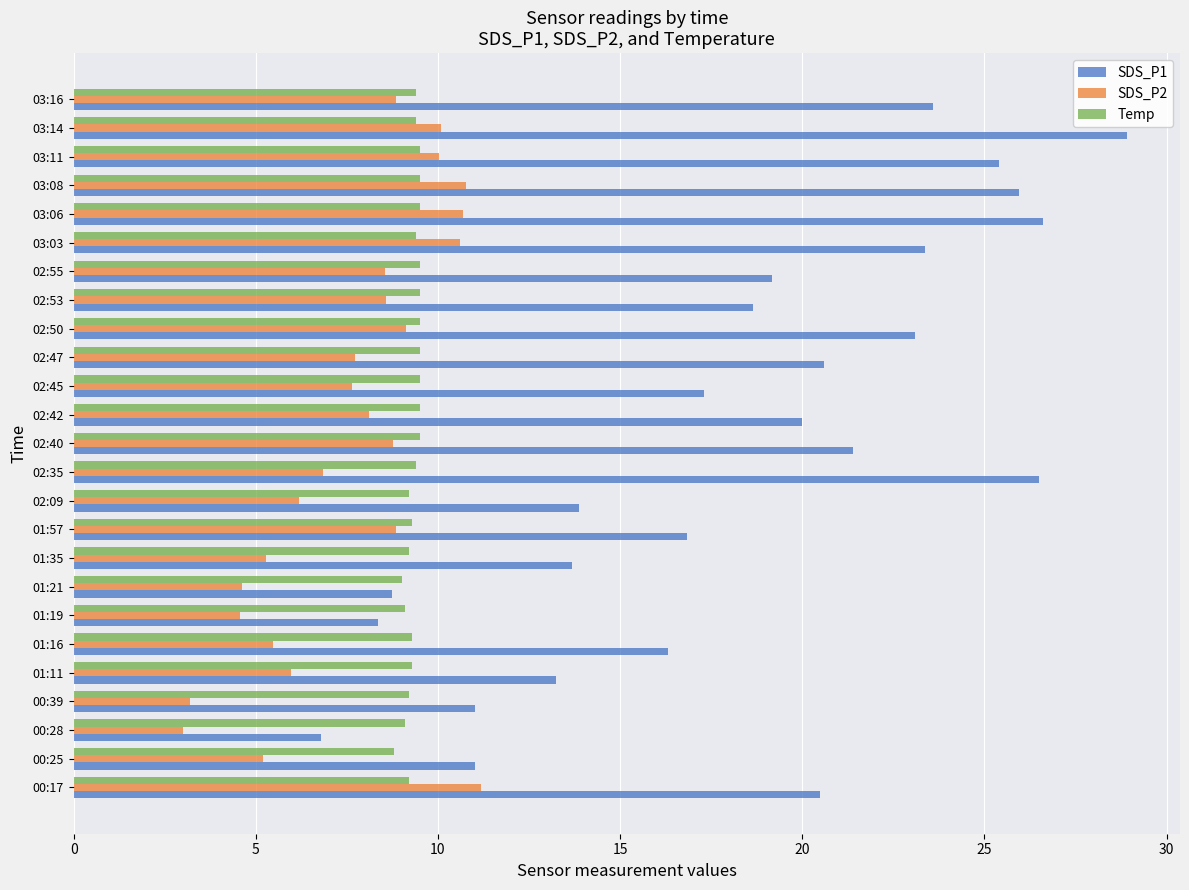

Rank the series by their average value, from lowest to highest.

SDS_P2, Temp, SDS_P1